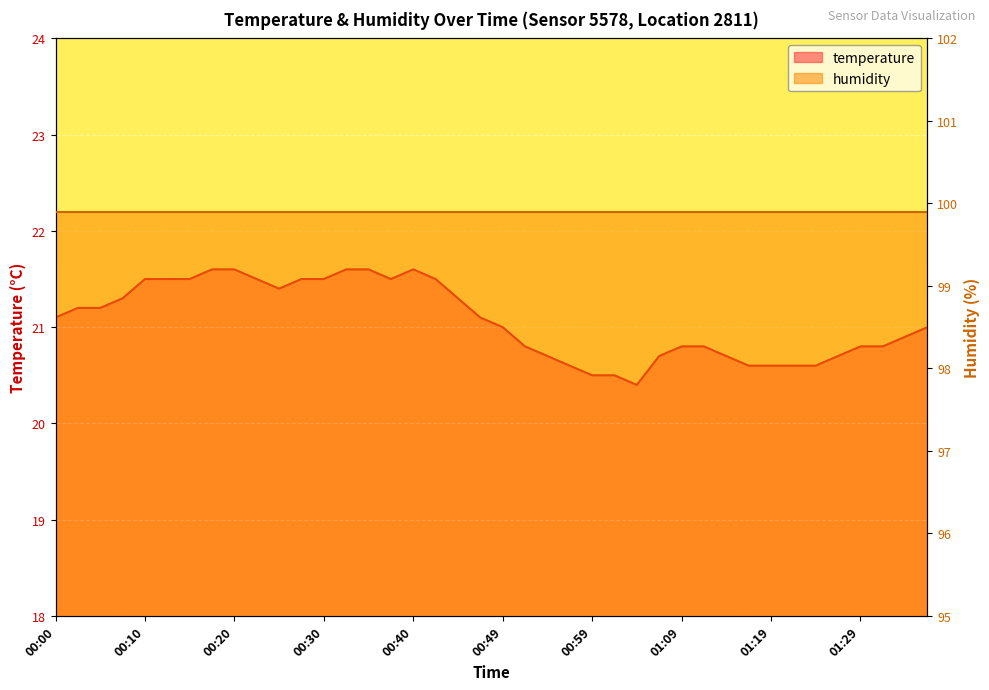

At which category does the chart reach its minimum across all series?

01:04